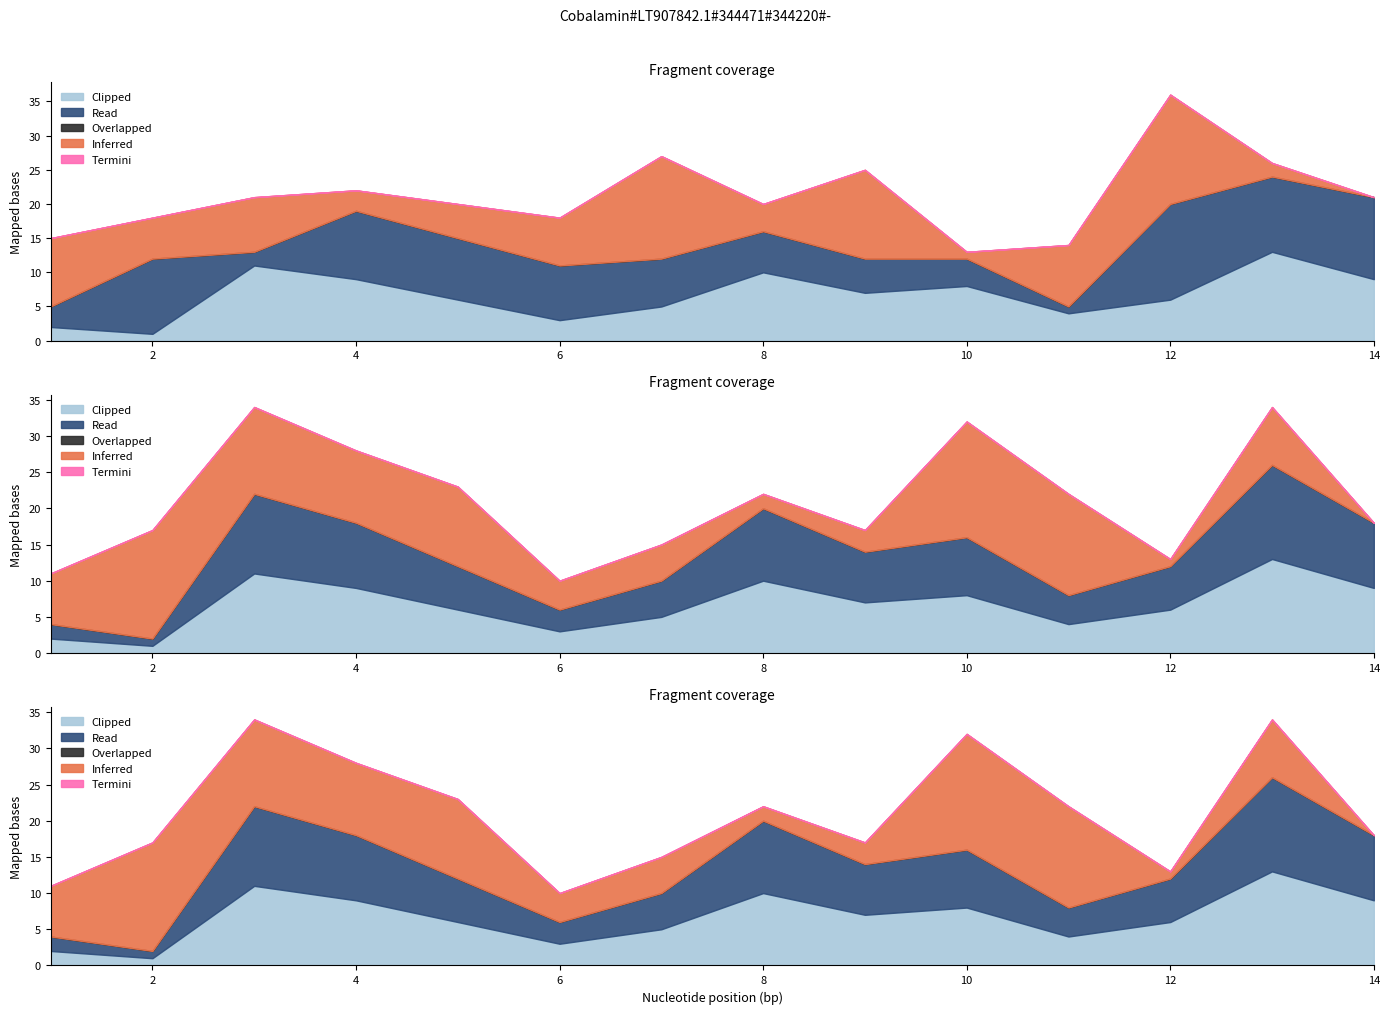

Is the value of Read at 10 greater than the value of Termini at 6?

Yes